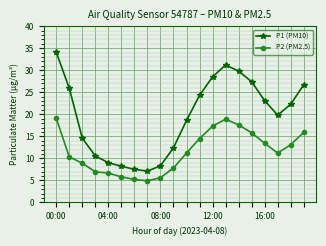

What is the sum of all P1 (PM10) values?

389.3